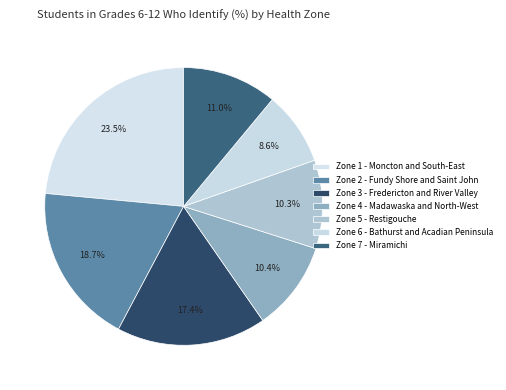

What percentage is the Zone 7 - Miramichi slice, to the nearest percent?

11%